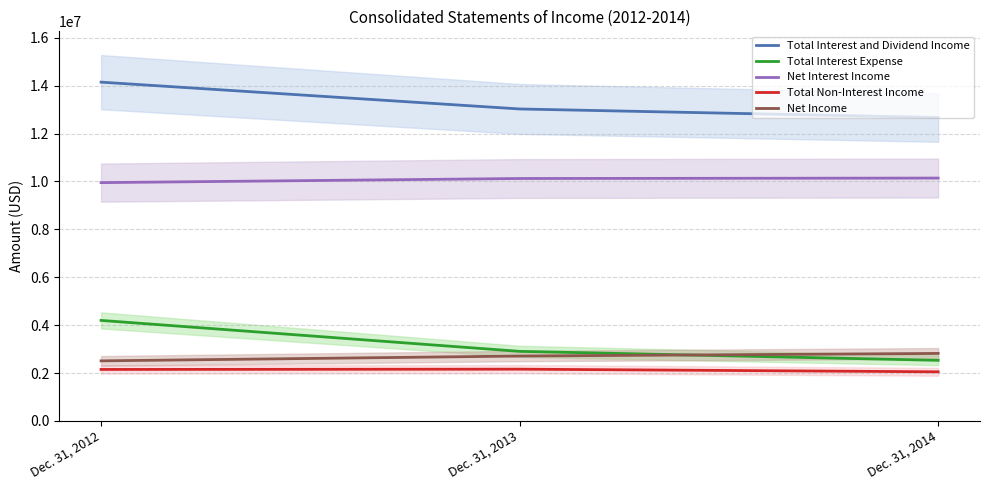

Reading left to right, transcribe all the data shown in this chart.

Total Interest and Dividend Income: 14146000	13026000	12669000
Total Interest Expense: 4196000	2904000	2529000
Net Interest Income: 9950000	10122000	10140000
Total Non-Interest Income: 2148000	2160000	2050000
Net Income: 2507000	2708000	2817000